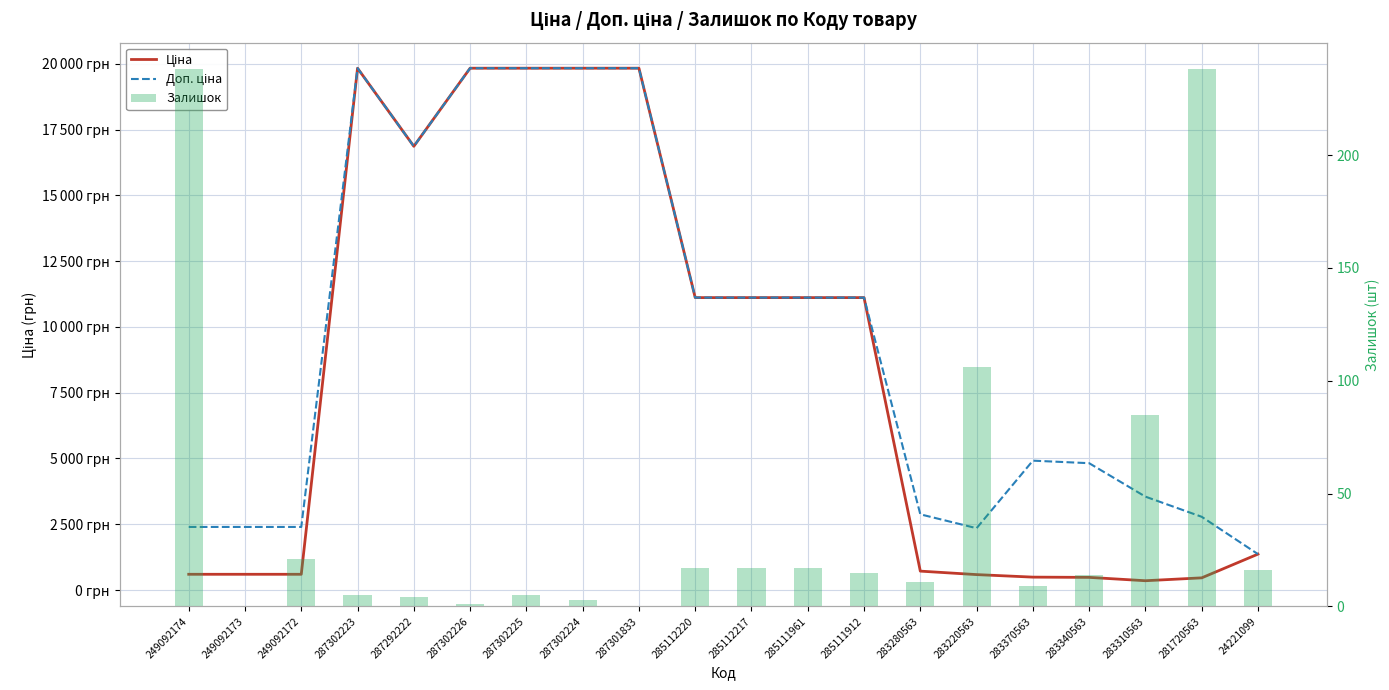

Read the Доп. ціна value at 285112220.

11113.6